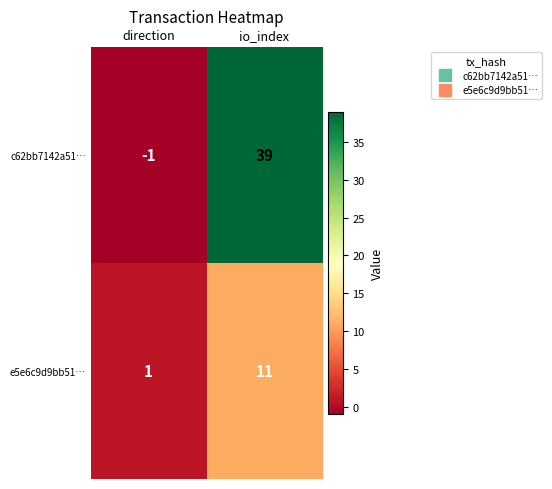

Is it true that c62bb7142a51… equals 62 at io_index?

False